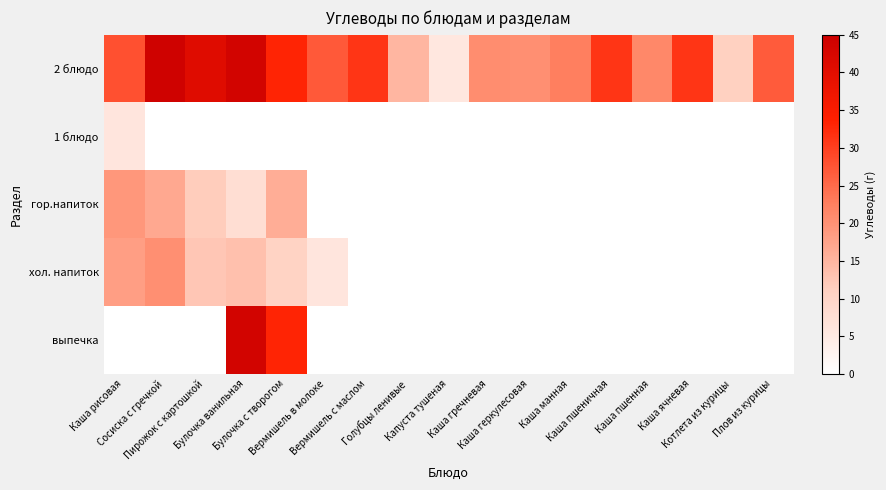

Which label corresponds to the smallest value in the chart?

Сосиска с гречкой